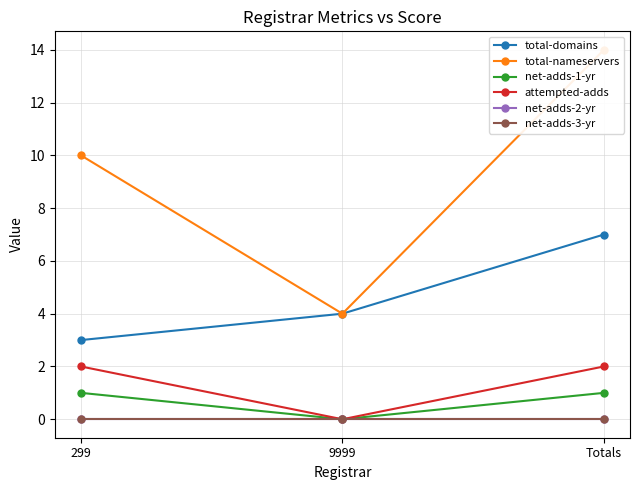

Count the number of categories in the chart.

3